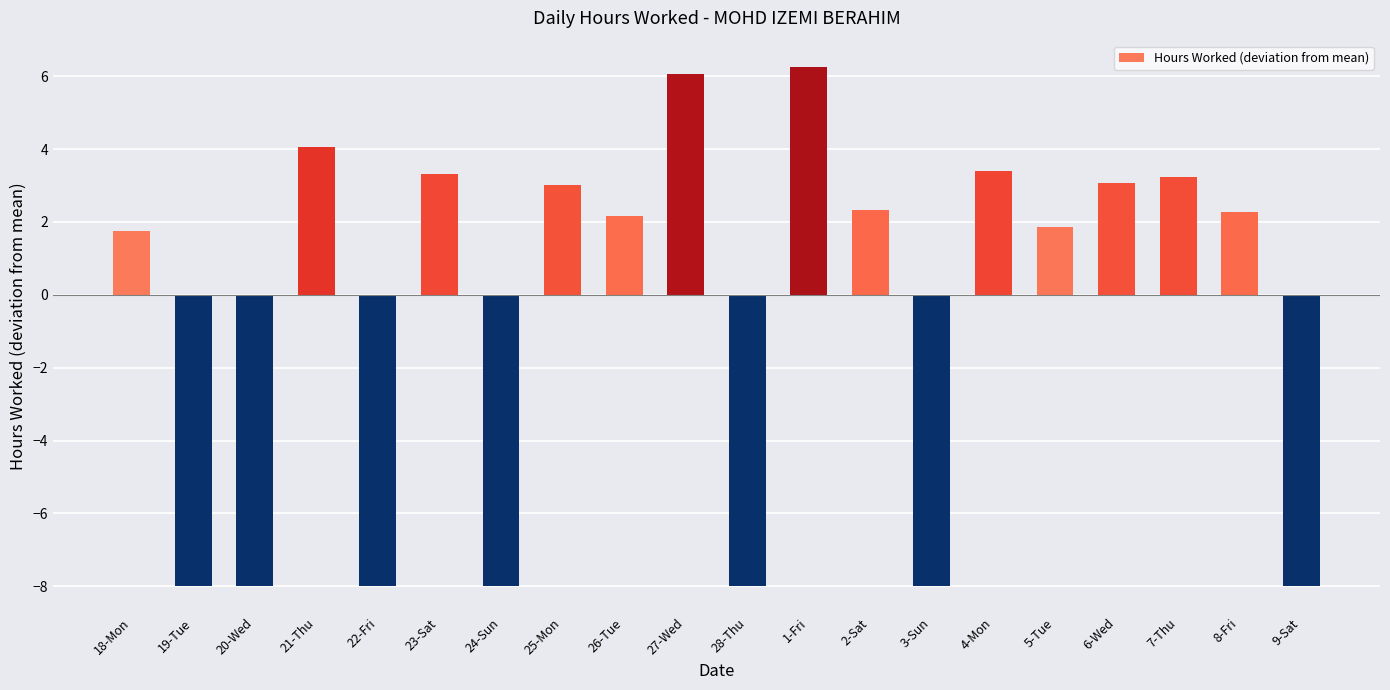

What is the average value?

-0.7